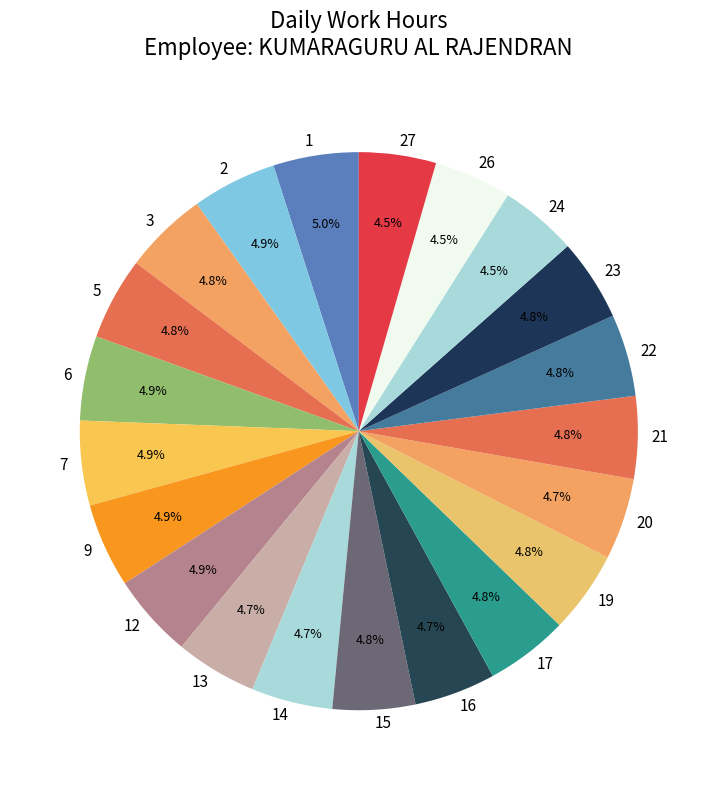

Is there any slice that represents more than half of the pie?

No